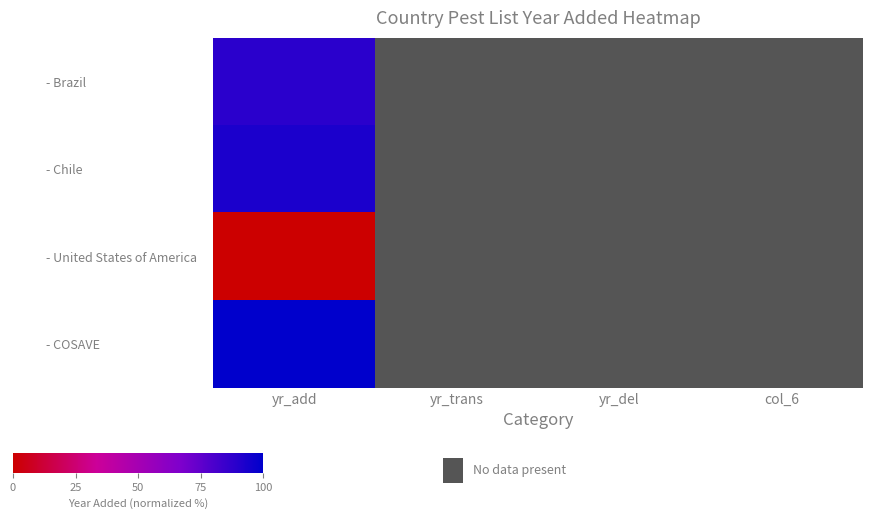

Which has a higher value, col_6 or yr_del?

yr_del